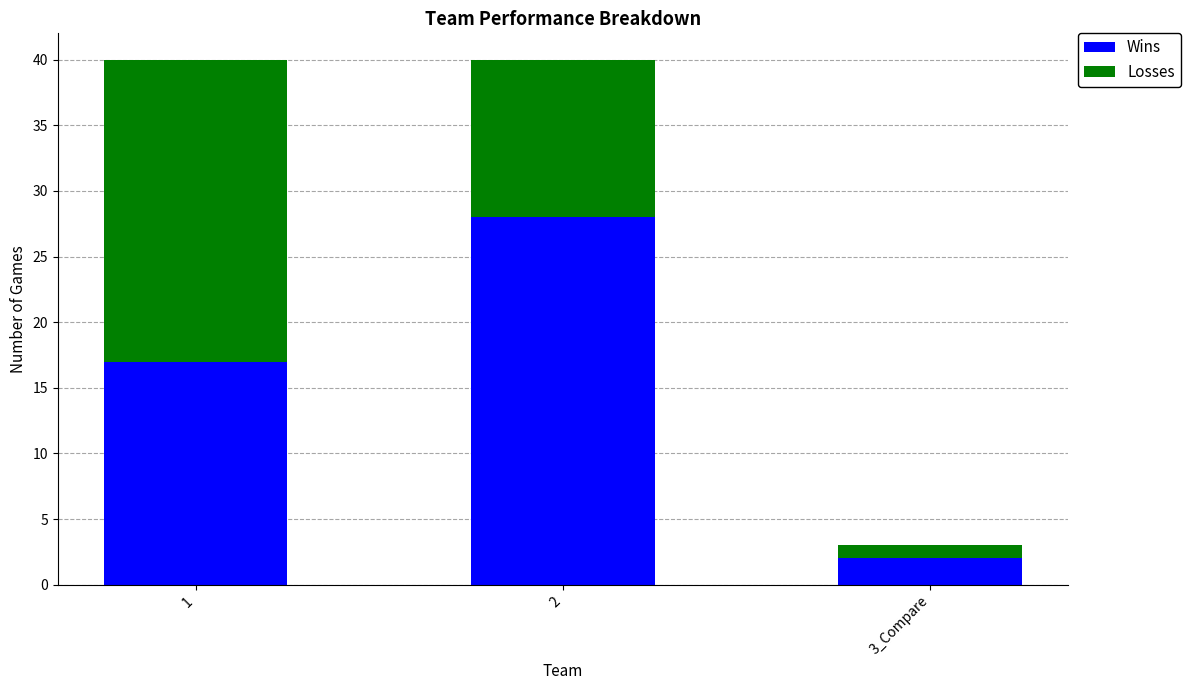

Which category has the lowest value in the Wins series?

3_Compare